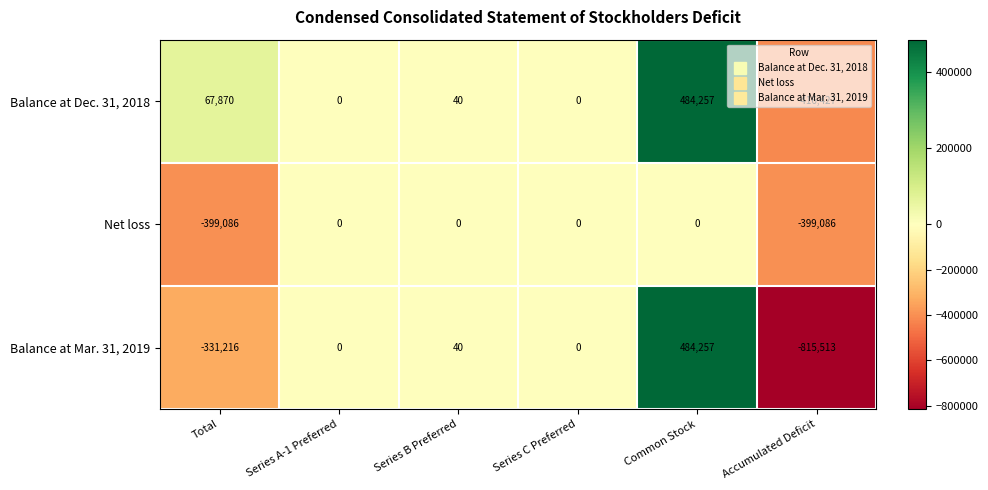

At which category does the chart reach its minimum across all series?

Accumulated Deficit